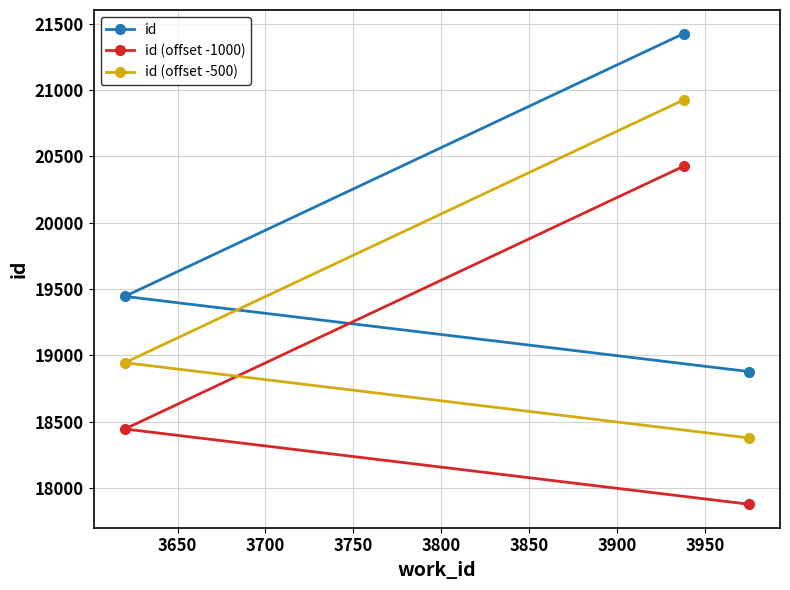

What is the minimum value shown in the chart?

17878